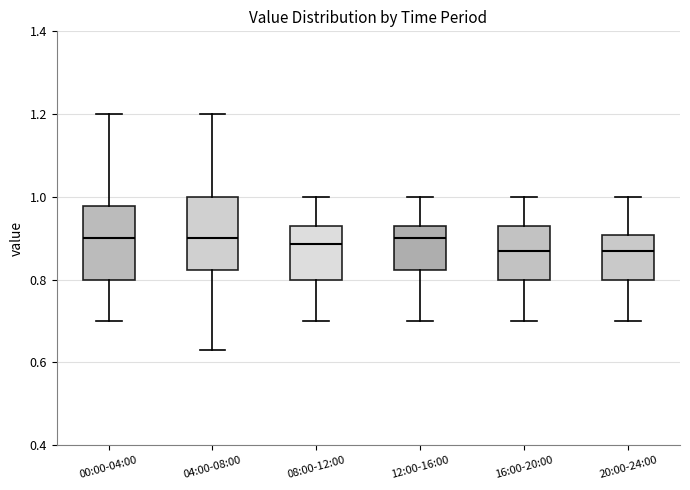

Reading left to right, read every box against the y-axis: the position of its median line, the range the box covers, and the ends of its whiskers. The values are not printed on the chart, so give them approximately, as read against the axis.

00:00-04:00: median 0.90, box 0.80 to 0.98, whiskers 0.70 to 1.20
04:00-08:00: median 0.90, box 0.82 to 1.00, whiskers 0.64 to 1.20
08:00-12:00: median 0.88, box 0.80 to 0.94, whiskers 0.70 to 1.00
12:00-16:00: median 0.90, box 0.82 to 0.94, whiskers 0.70 to 1.00
16:00-20:00: median 0.88, box 0.80 to 0.94, whiskers 0.70 to 1.00
20:00-24:00: median 0.88, box 0.80 to 0.90, whiskers 0.70 to 1.00